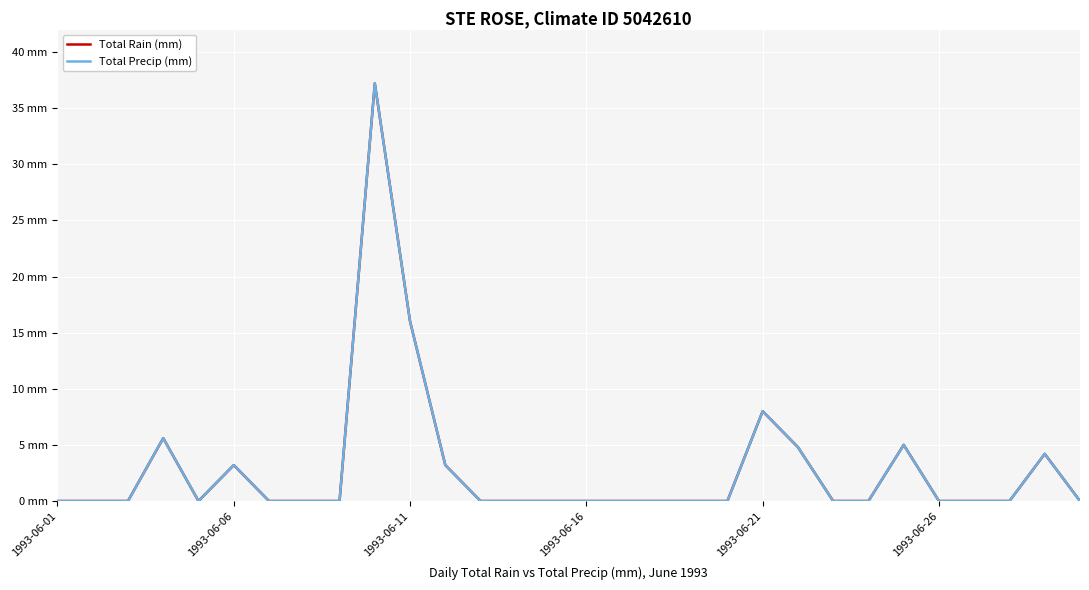

Does the chart have visible grid lines?

Yes